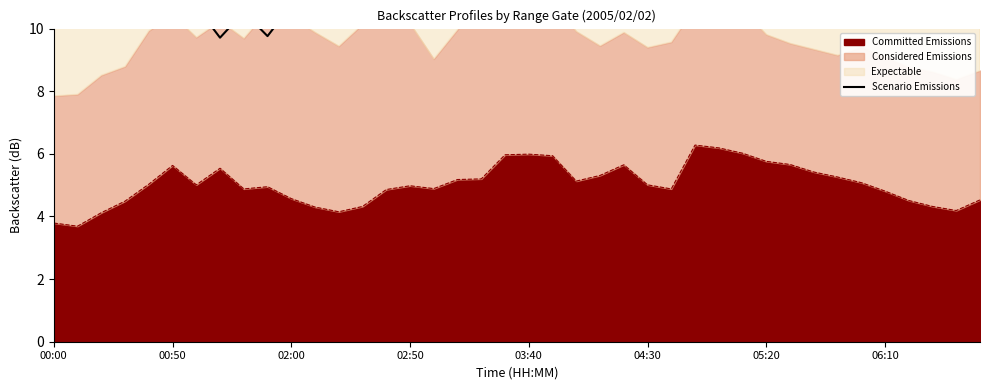

Where is the data nearest to the value 10?

00:00